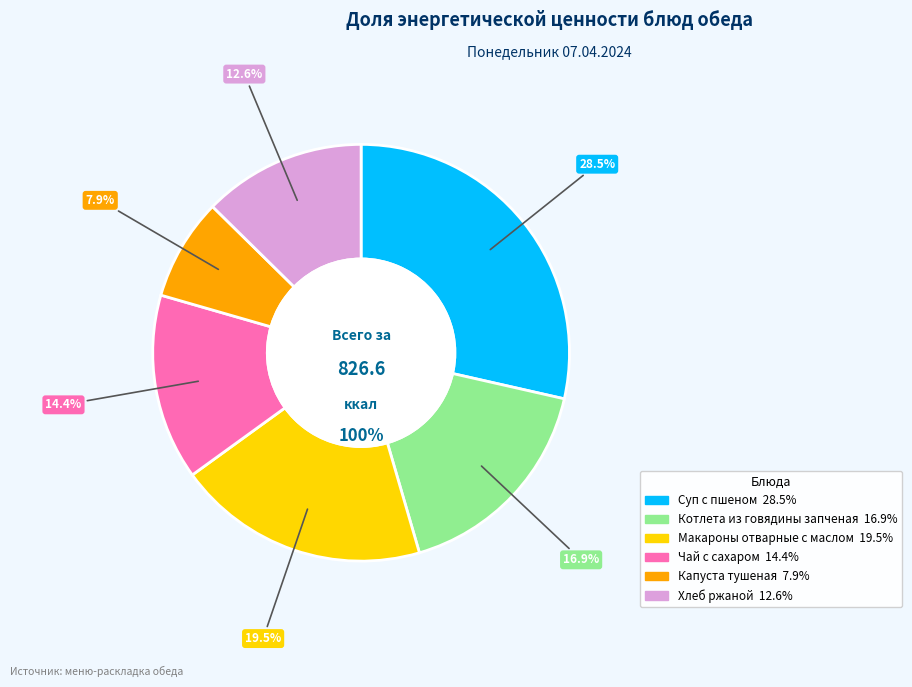

To the nearest percent, what is the difference between the largest and smallest slice percentages?

21%